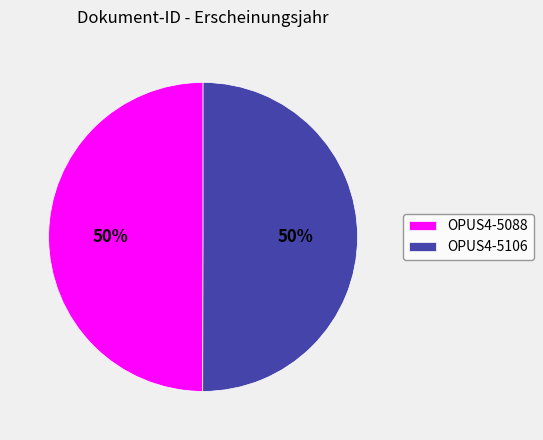

True or false: OPUS4-5106 accounts for 50% of the total.

True